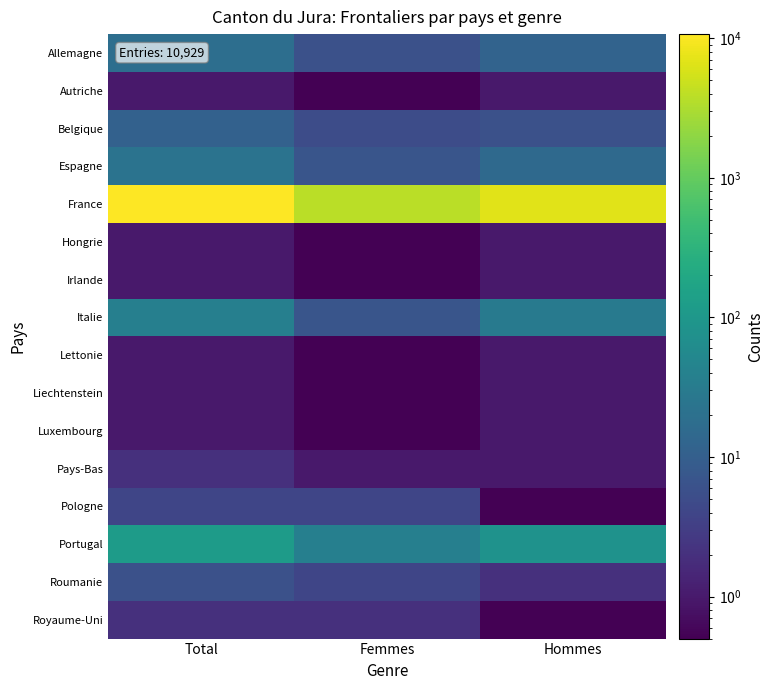

Which label corresponds to the largest value in the chart?

Total